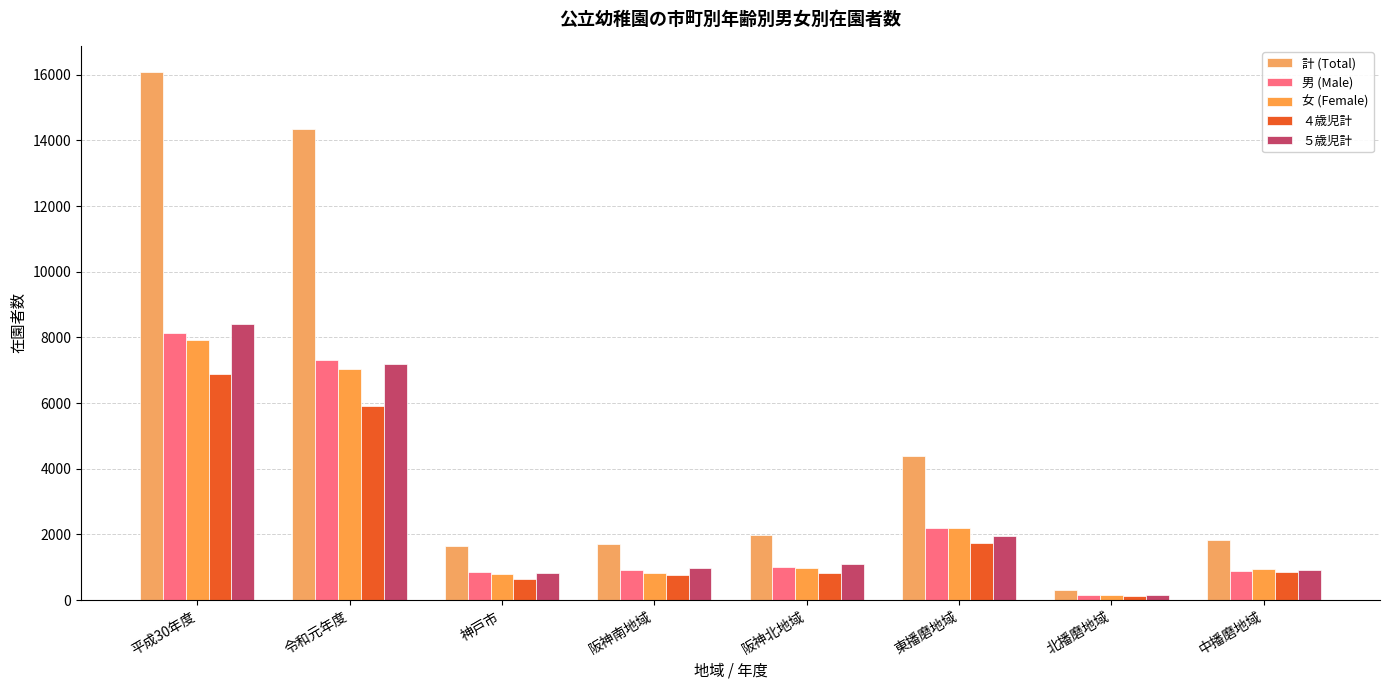

Where does the 女 (Female) series first go above 965?

平成30年度